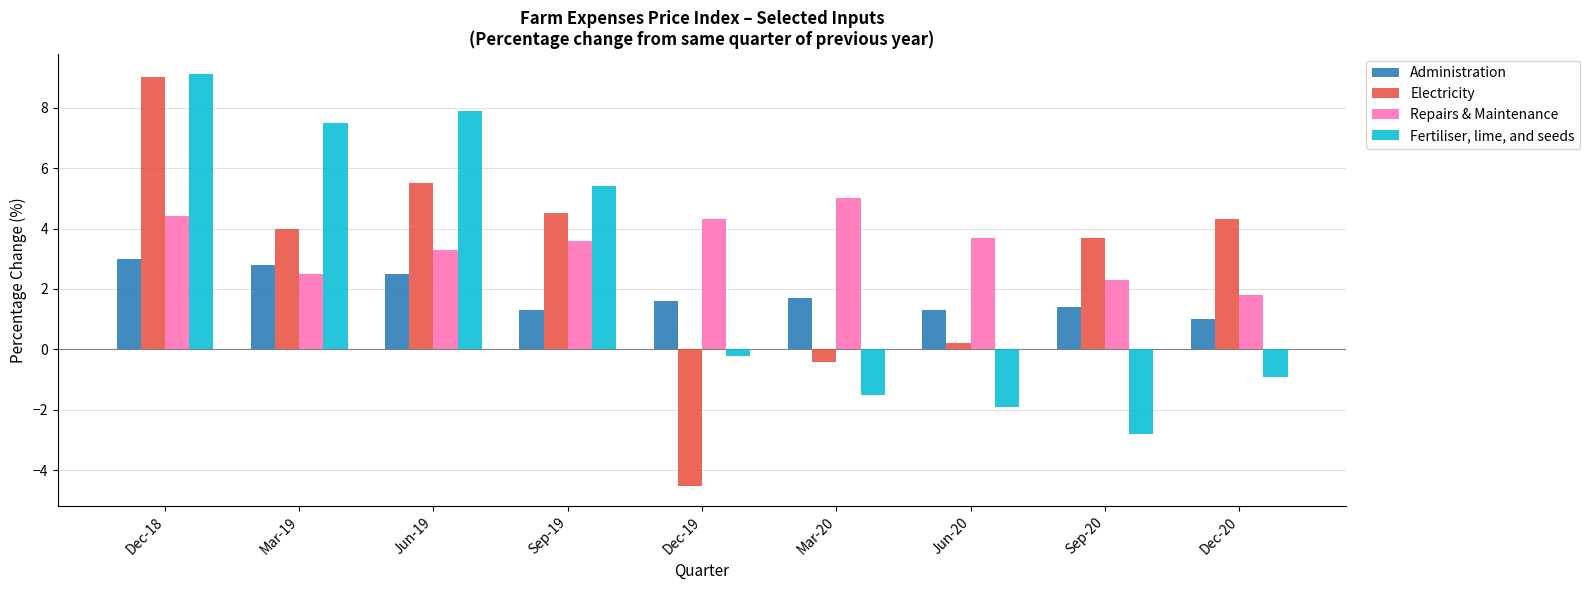

What is the total value across all series at Jun-19?

19.2